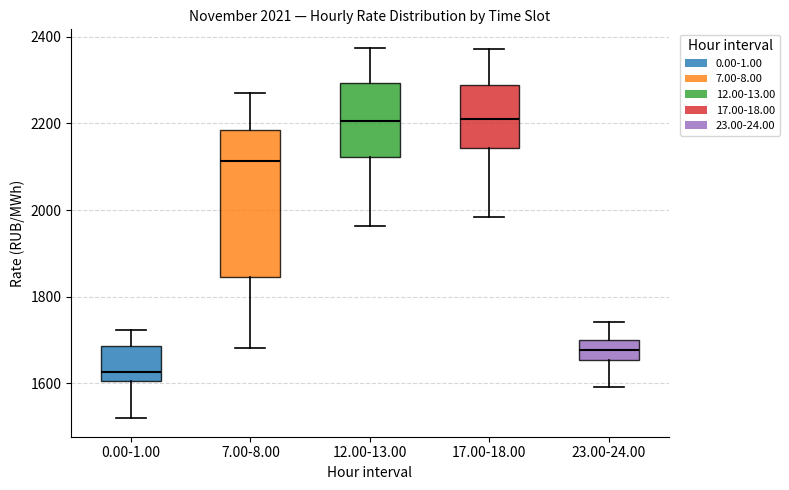

Which box is the tallest, from its lower edge to its upper edge?

7.00-8.00